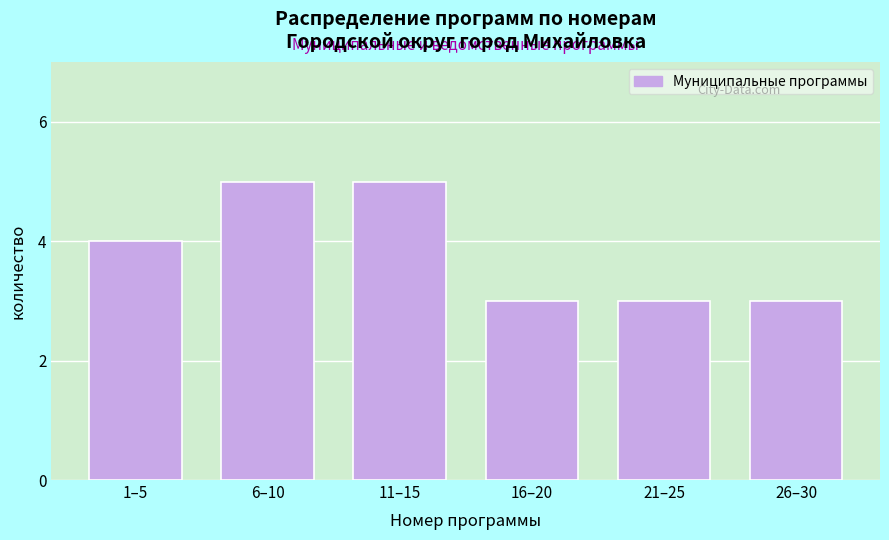

Reading left to right, extract all data points from this chart.

4	5	5	3	3	3